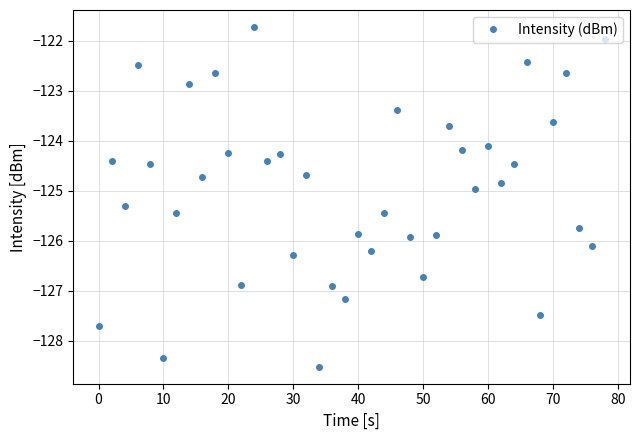

What is the difference between the maximum and minimum values?

6.8